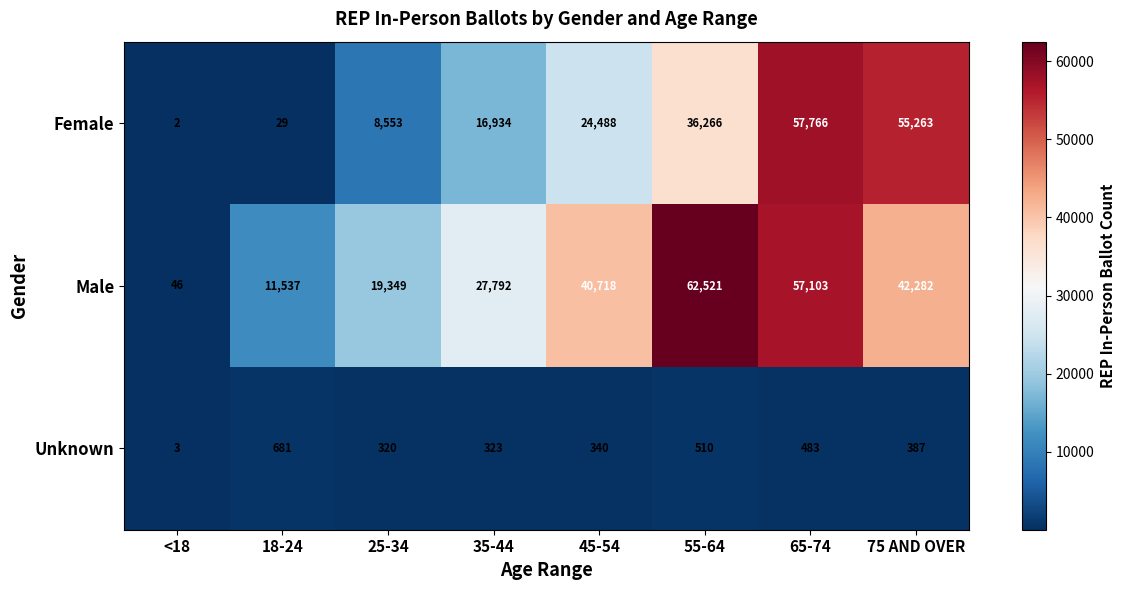

What is the approximate value of Male at 45-54, to the nearest 100?

40700